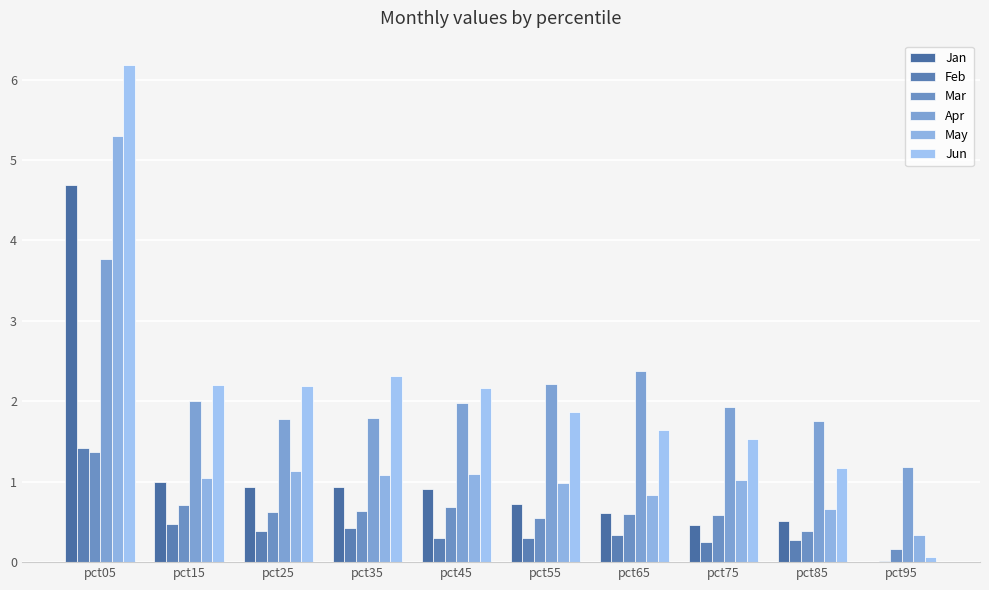

At how many categories does at least one series exceed 0?

10